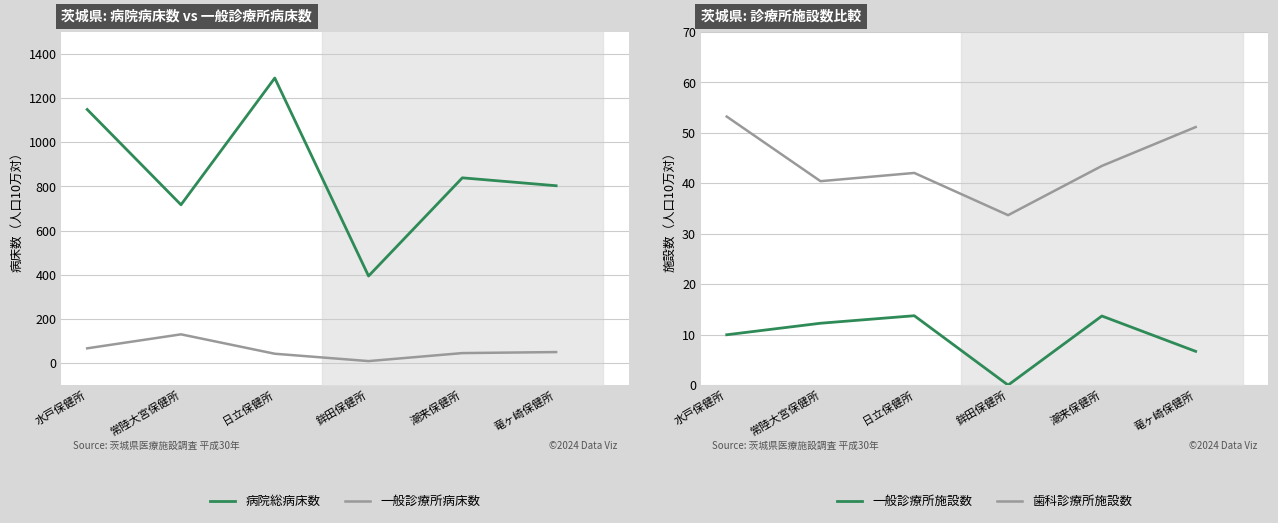

Rank the categories by 歯科診療所施設数 value from lowest to highest.

鉾田保健所, 常陸大宮保健所, 日立保健所, 潮来保健所, 竜ヶ崎保健所, 水戸保健所